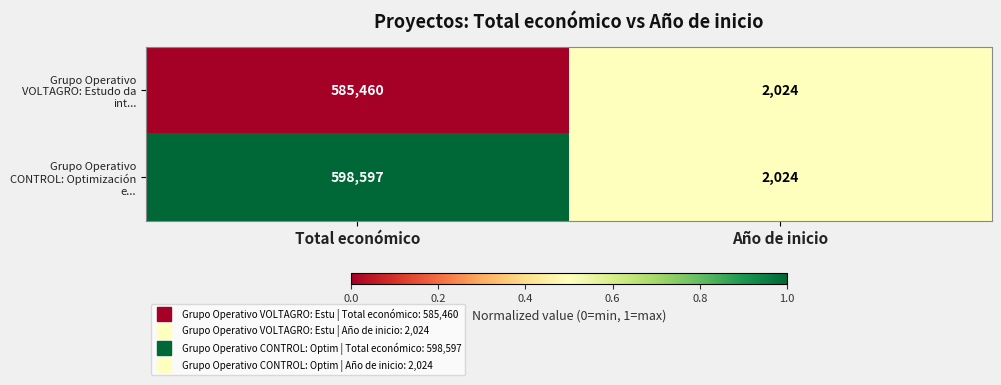

At Total económico, list the series in order from smallest to largest.

Grupo Operativo VOLTAGRO: Estudo da int..., Grupo Operativo CONTROL: Optimización e...